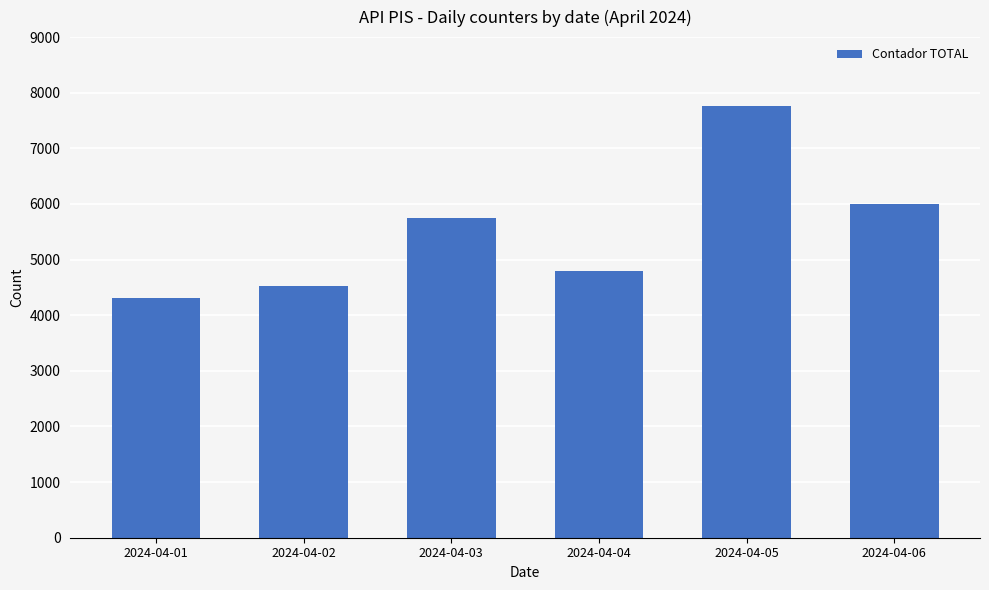

What is the average value?

5524